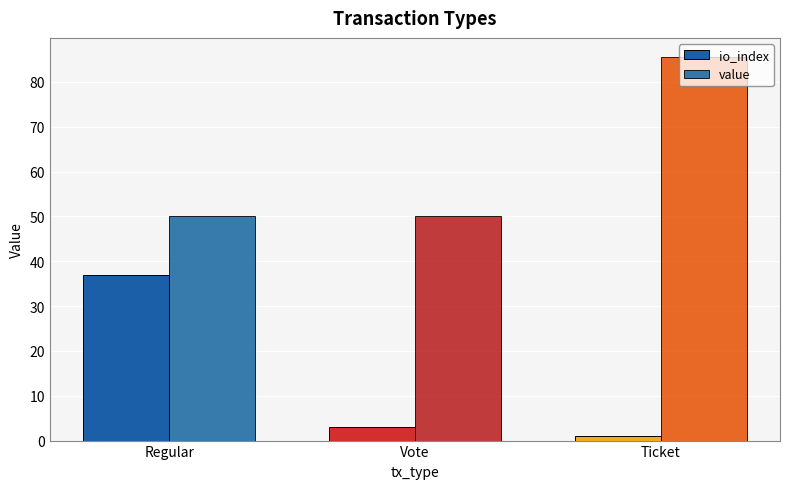

Which has a higher value, Regular or Ticket?

Regular